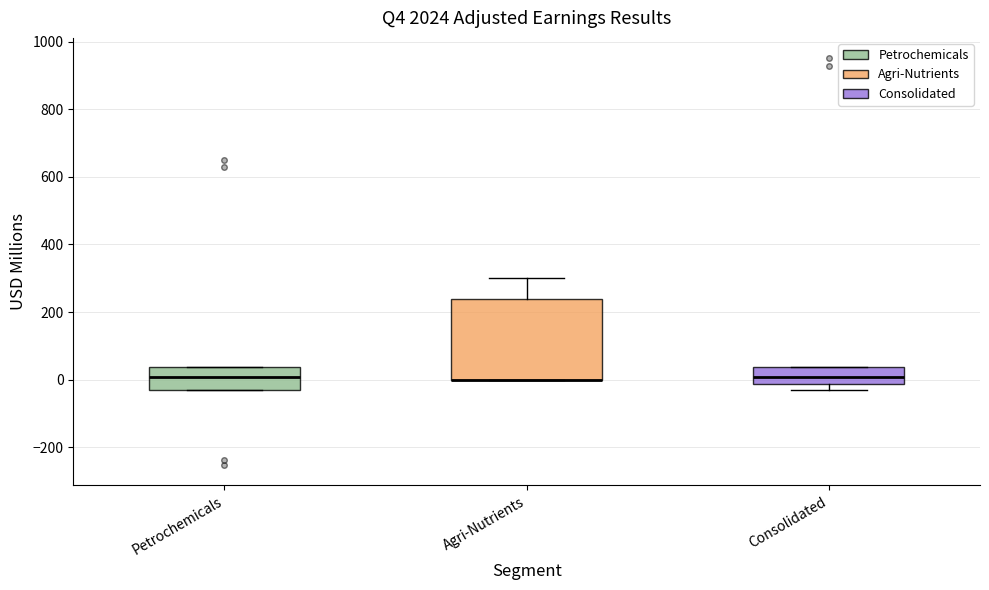

Where does the median line of the box for Consolidated sit on the y-axis? The values are not printed on the chart, so give them approximately, as read against the axis.

0